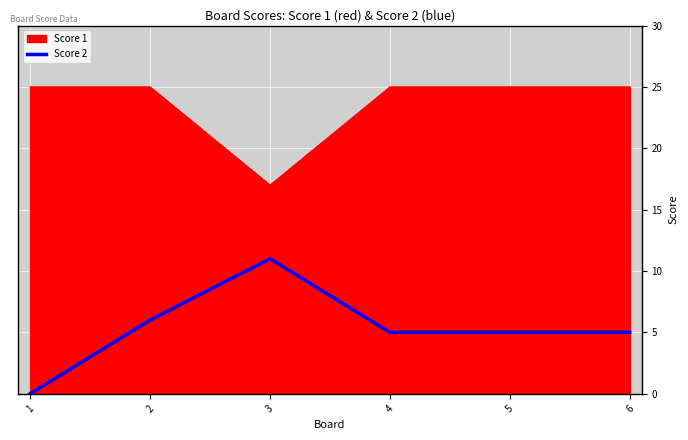

What is the difference between the maximum and minimum values in the Score 2 series?

11